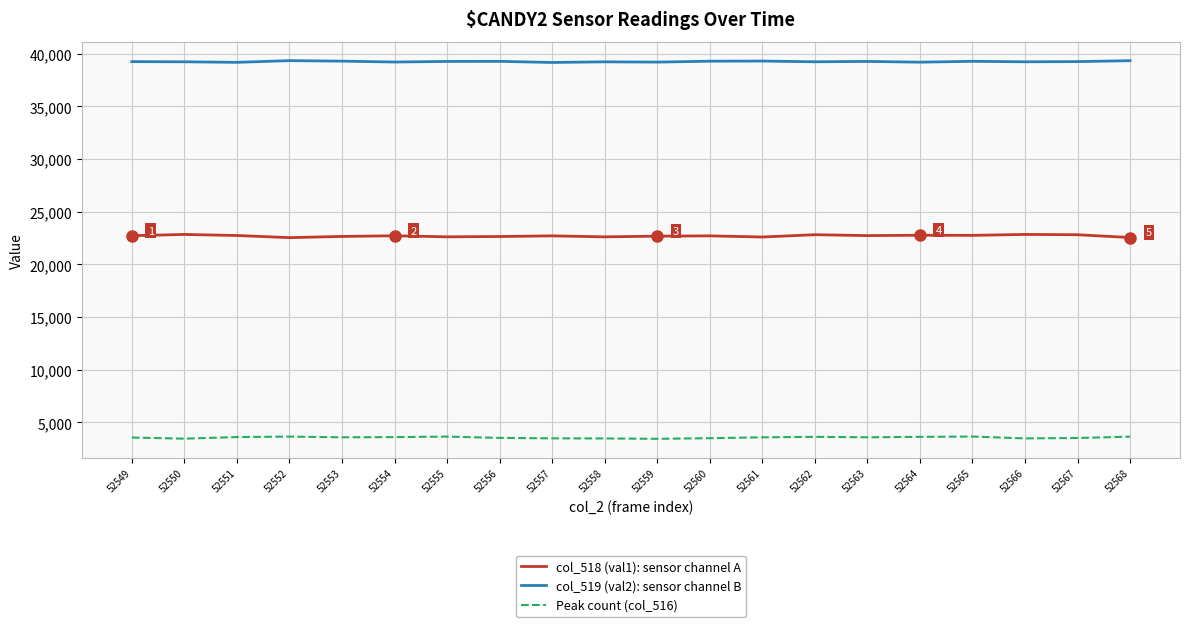

What is the total value across all series at 52561?

65487